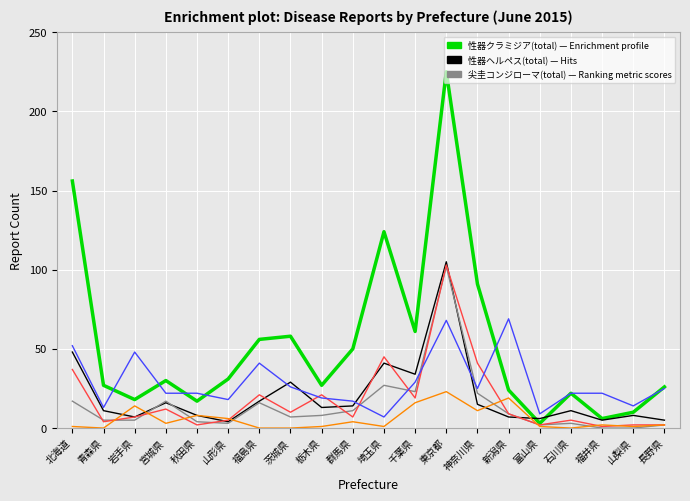

How many lines are shown in the chart?

6